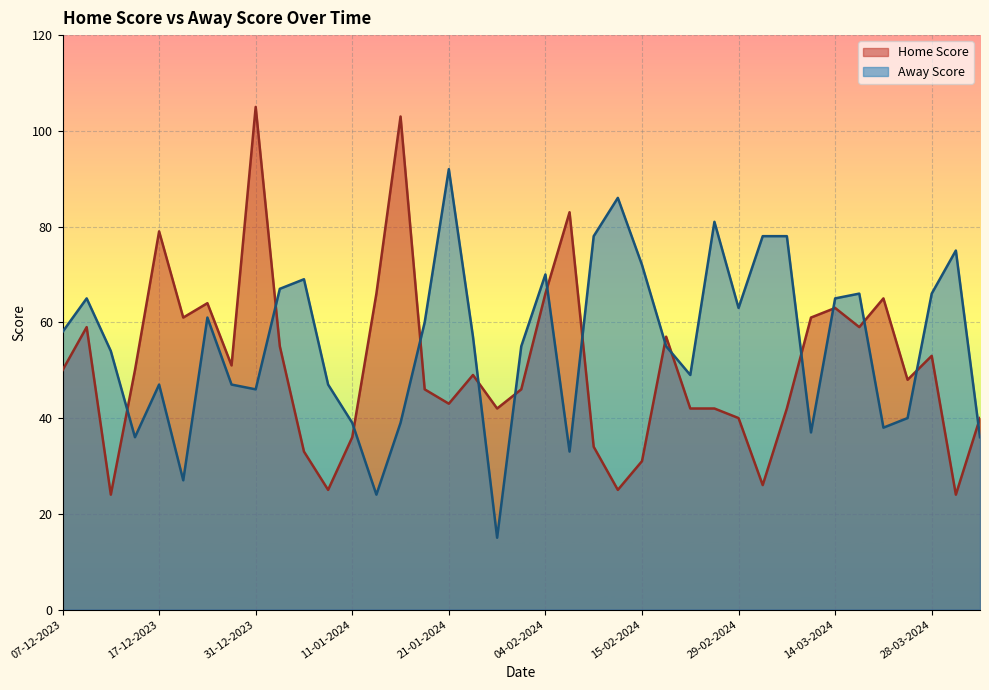

What is the label of the 36th point from the right?

14-12-2023